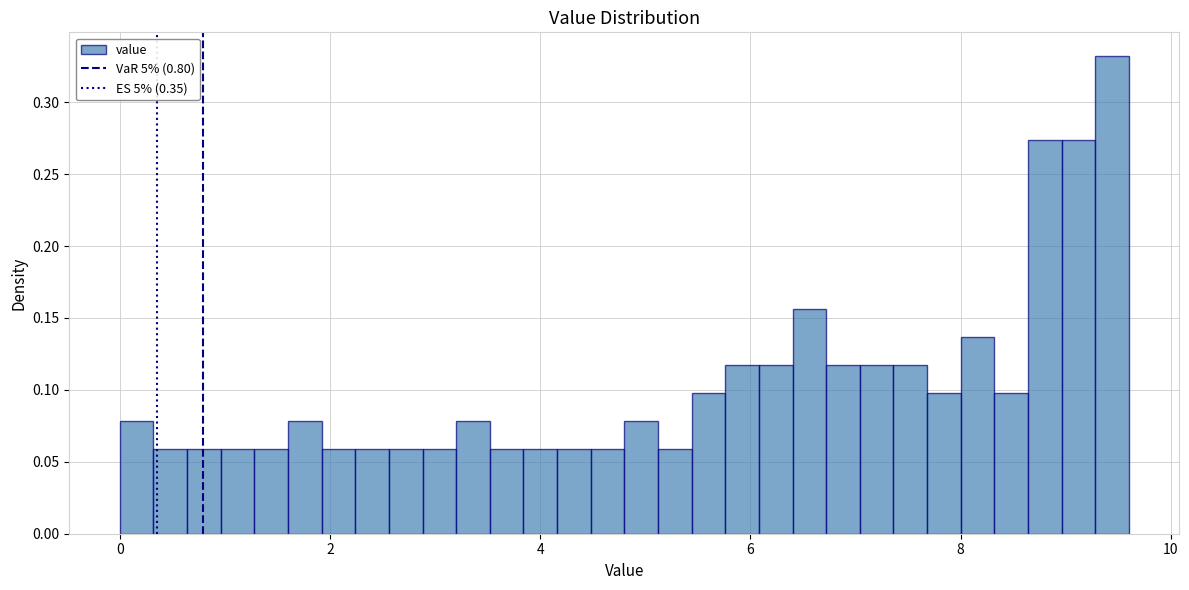

Read against the x-axis, roughly where is the centre of the tallest bar?

9.4